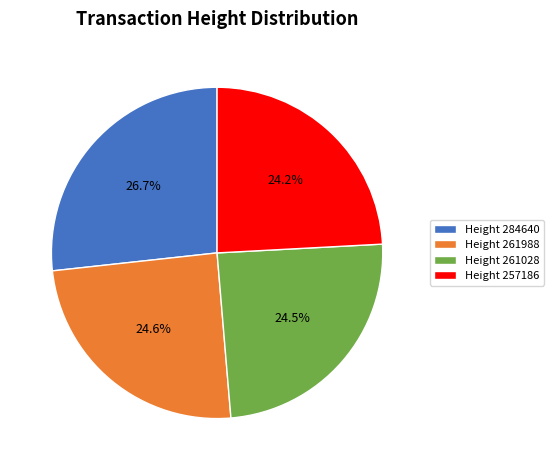

What percentage is NOT represented by Height 284640?

73.3%